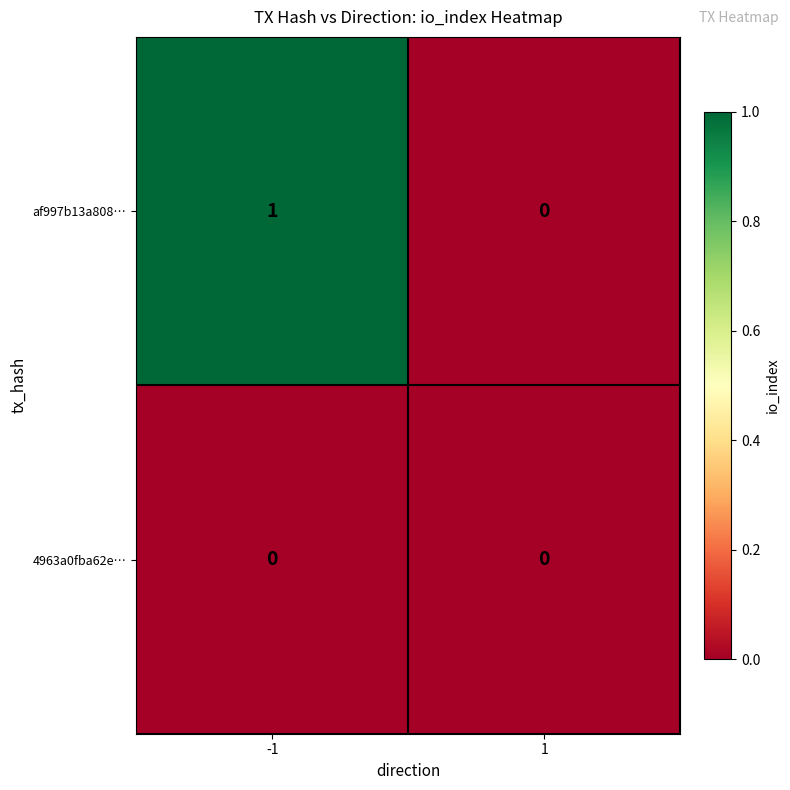

Which series has the largest total across all categories?

af997b13a808…